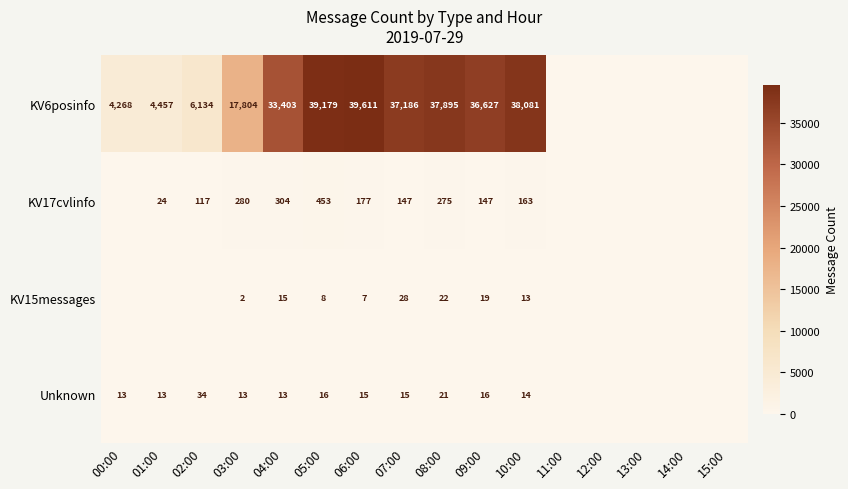

The value of KV6posinfo at 09:00 is 10340. True or false?

False